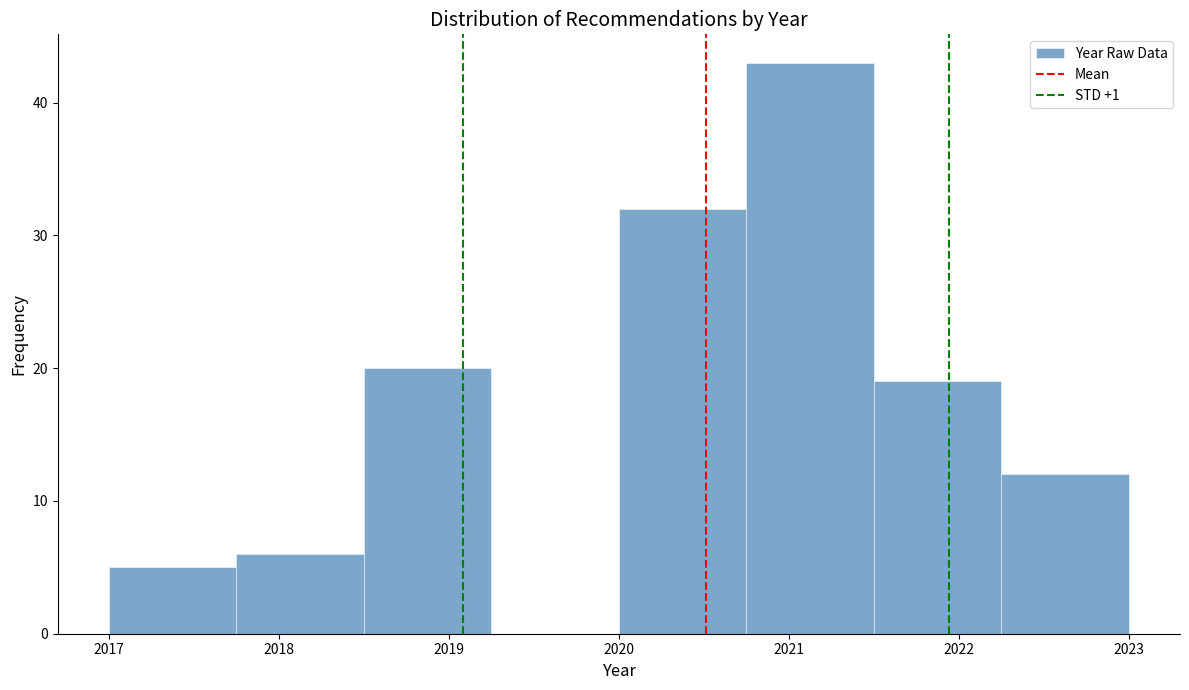

Reading left to right, list every bar in this chart as the range it spans on the x-axis followed by its height. Neither the bar edges nor the heights are printed on the chart, so give them approximately, as read against the axes.

2017.00 to 2017.75: 5
2017.75 to 2018.50: 6
2018.50 to 2019.25: 20
2019.25 to 2020.00: 0
2020.00 to 2020.75: 32
2020.75 to 2021.50: 43
2021.50 to 2022.25: 19
2022.25 to 2023.00: 12